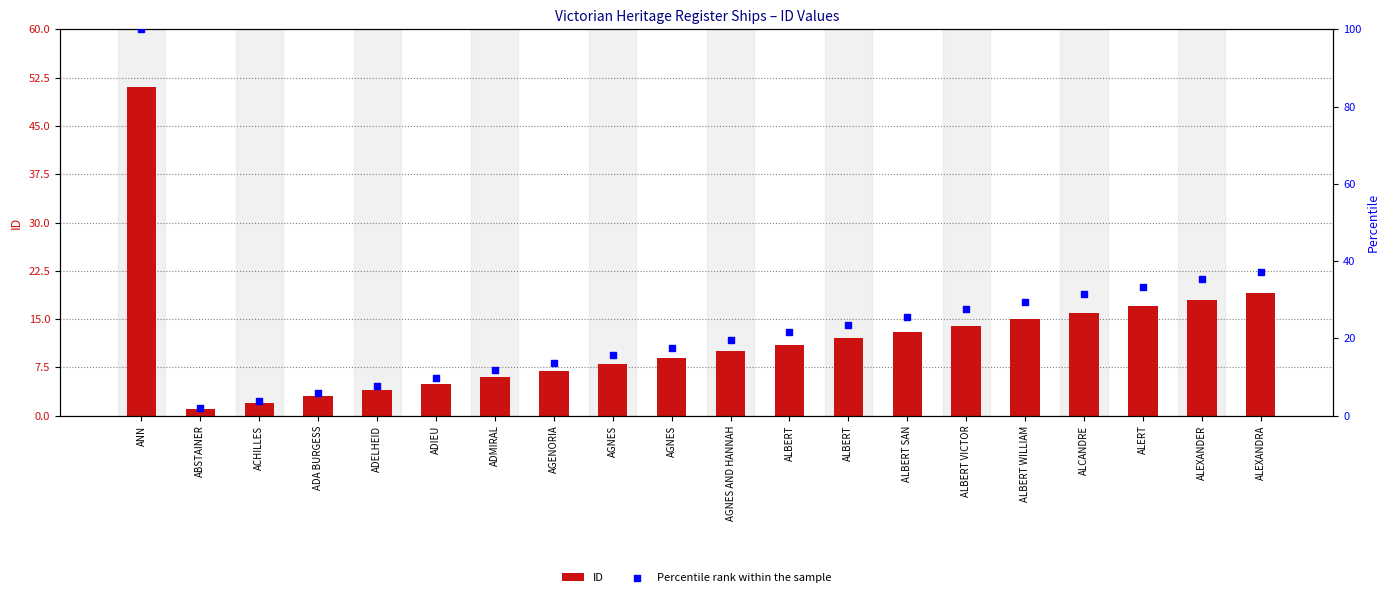

What is the total value across all series at ADA BURGESS?

8.9